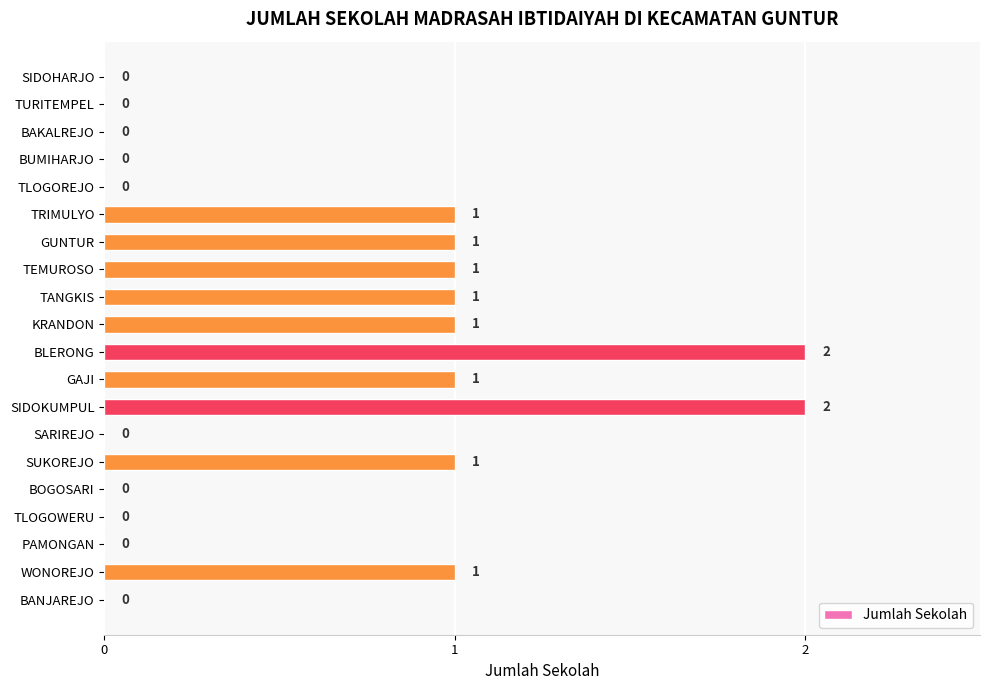

Between GAJI and BAKALREJO, which is larger?

GAJI